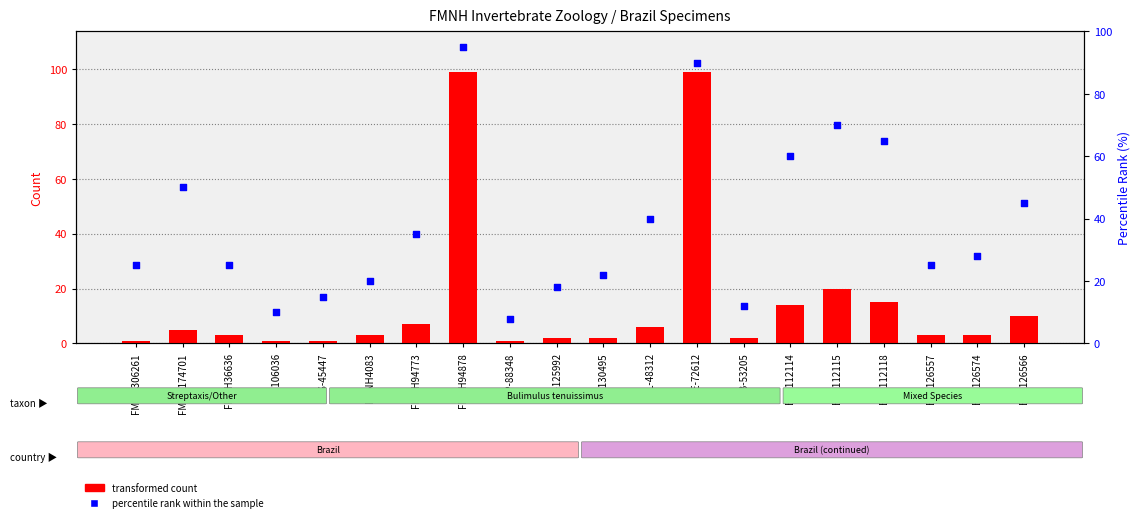

At how many categories does at least one series exceed 80?

2